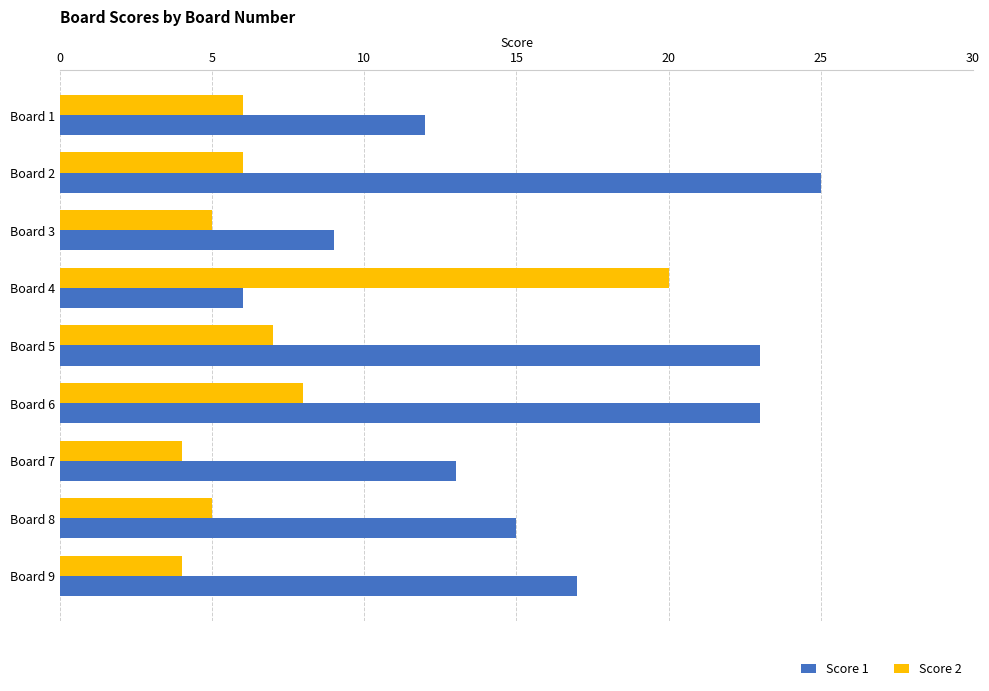

At which label does Score 1 reach its peak?

Board 2